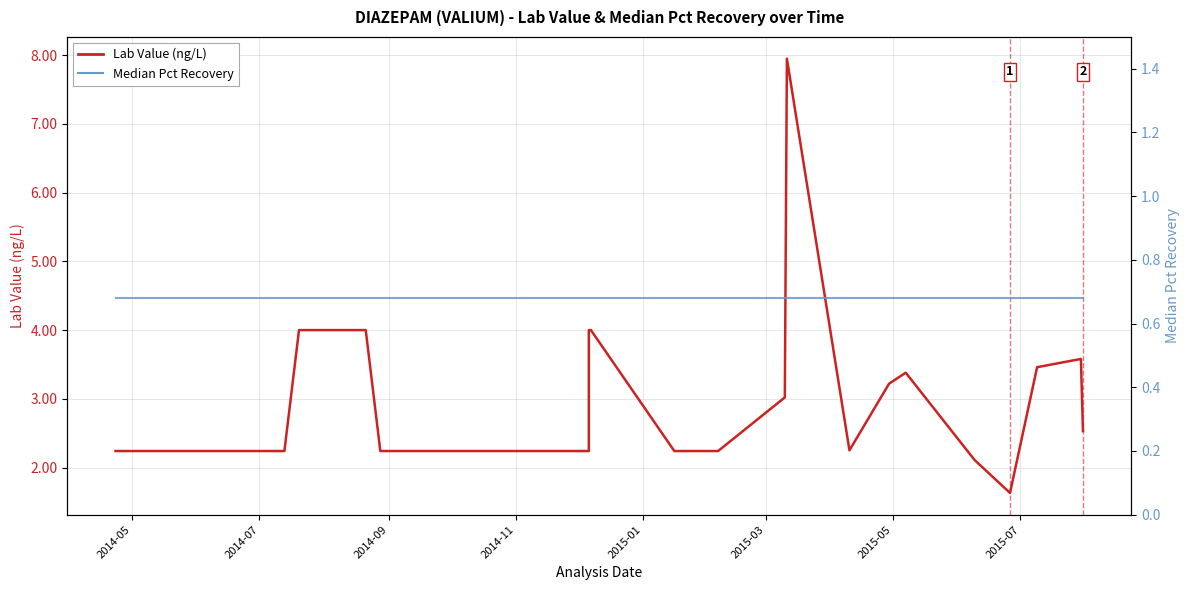

Is it true that Median Pct Recovery equals 0.4 at 15?

False